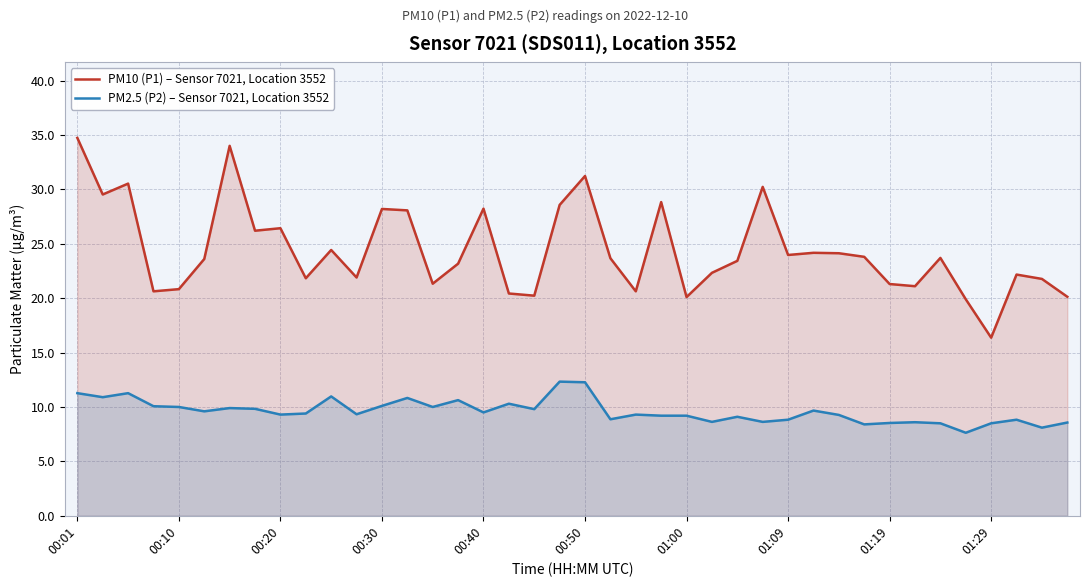

What is the difference between the maximum and minimum values in the PM2.5 (P2) – Sensor 7021, Location 3552 series?

4.7